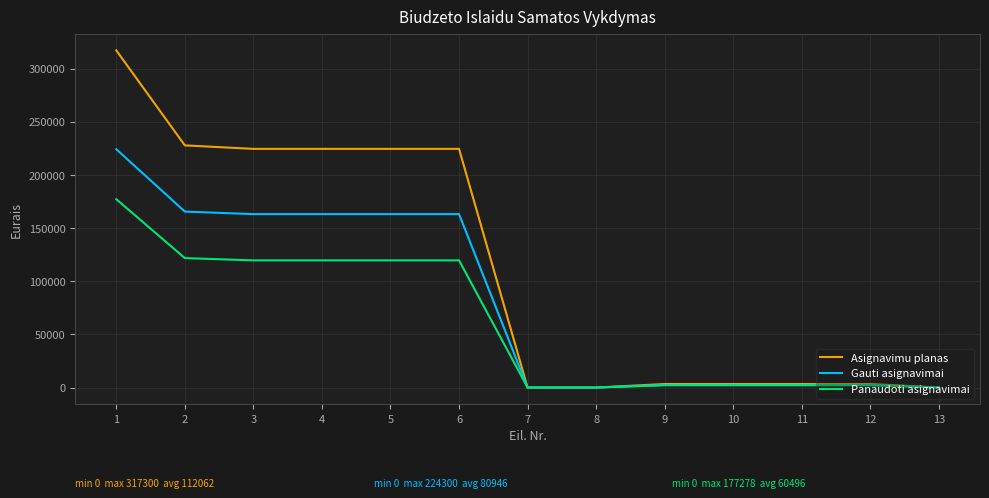

The value of Asignavimu planas at 6 is 224600.0. True or false?

True